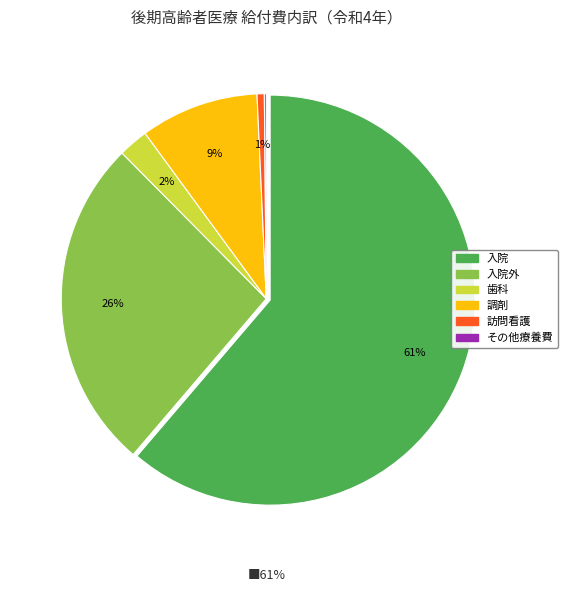

Which category has the smallest portion of the pie?

療養費